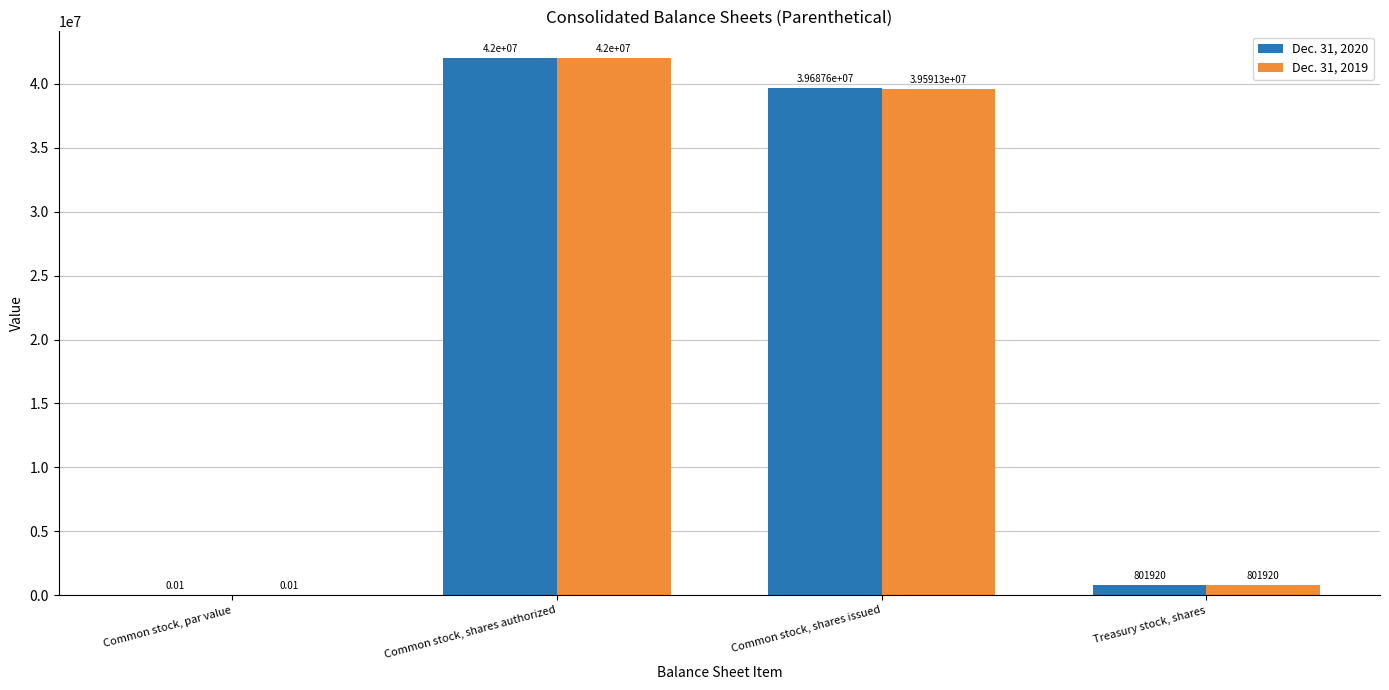

Which label corresponds to the largest value in the chart?

Common stock, shares authorized